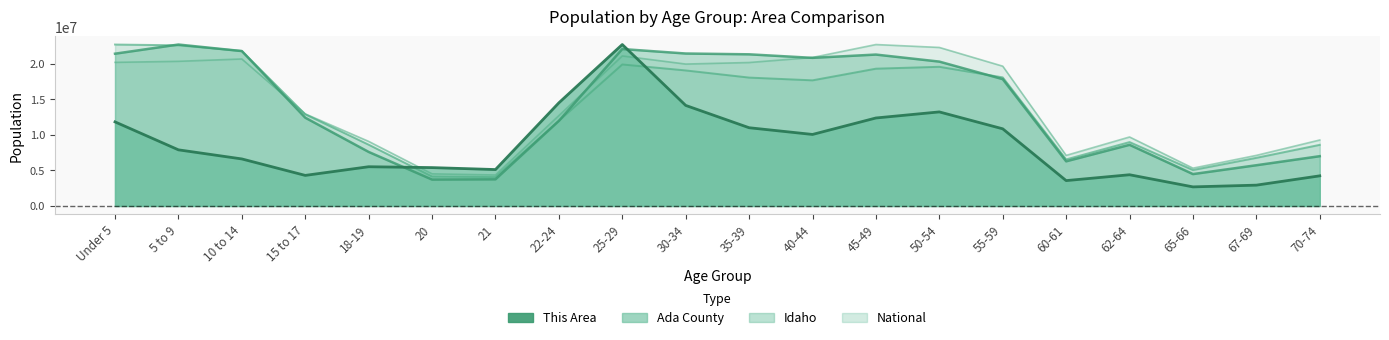

At how many categories does at least one series exceed 21296007?

8